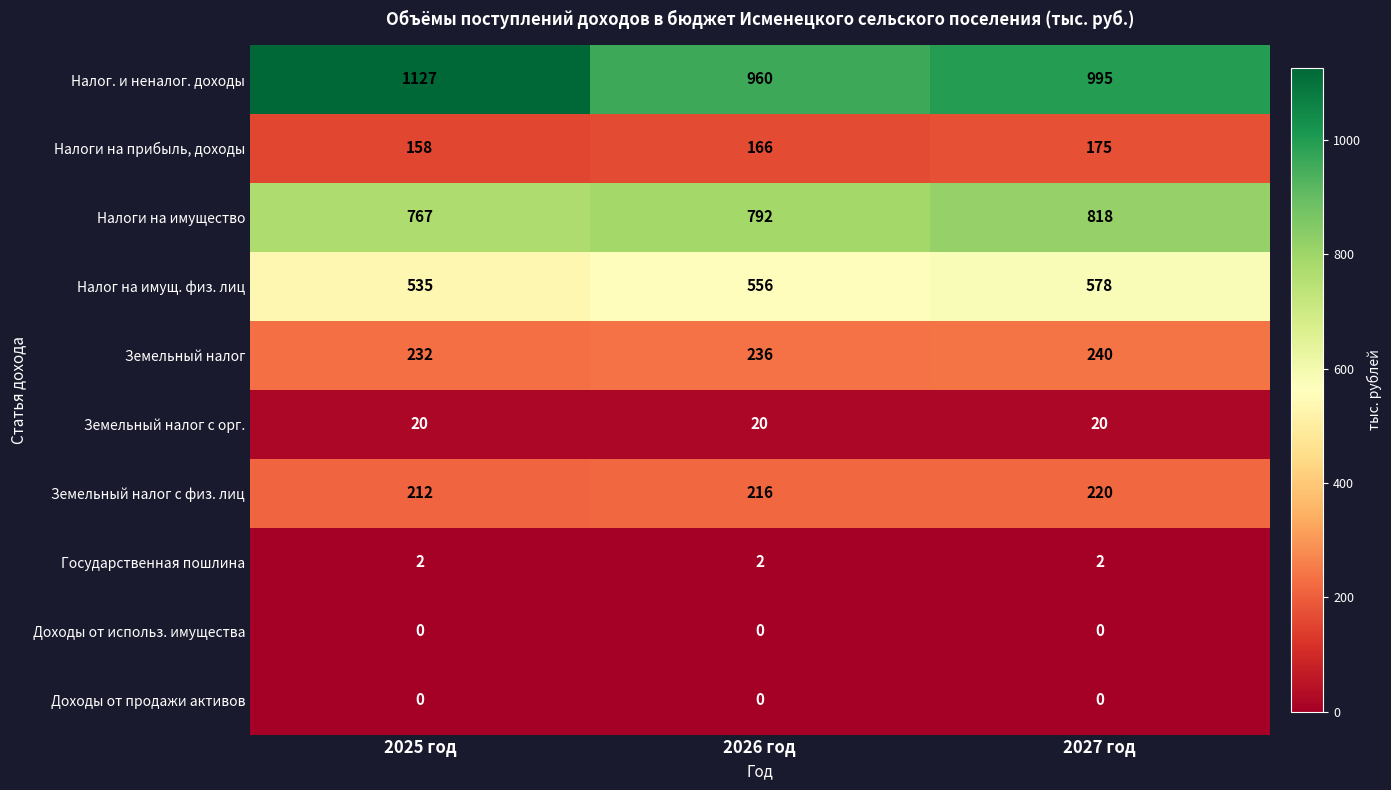

At which category is the sum across all series the highest?

2025 год